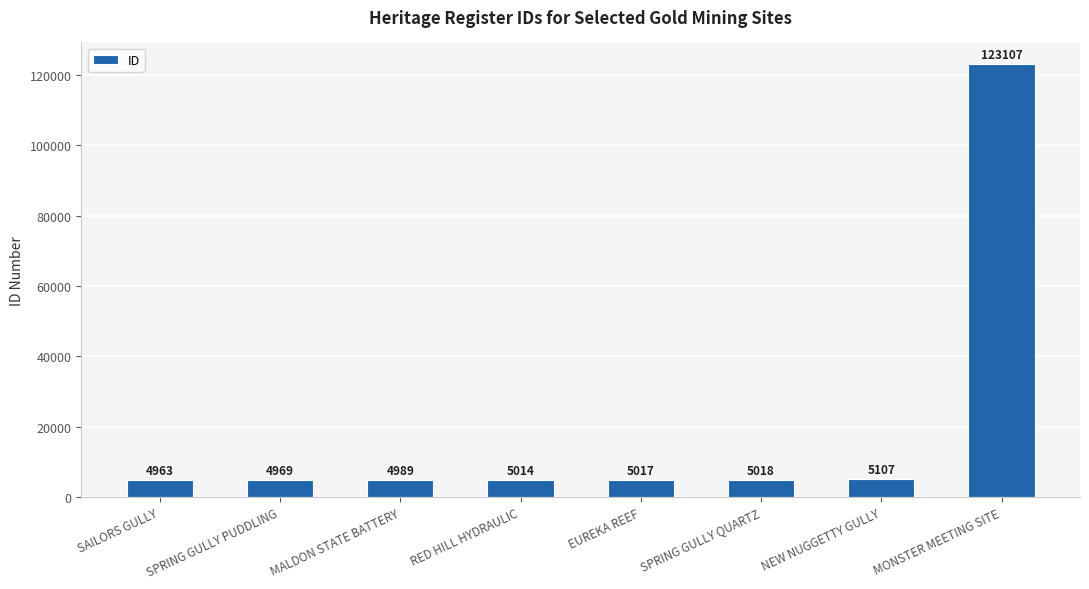

Which has a higher value, SAILORS GULLY or SPRING GULLY QUARTZ?

SPRING GULLY QUARTZ